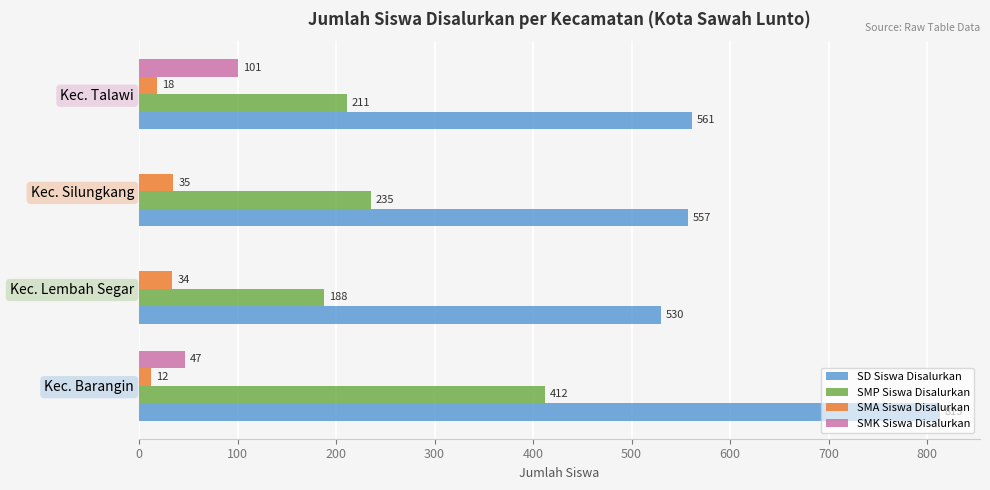

How many SMK Siswa Disalurkan values are between 0 and 101?

4